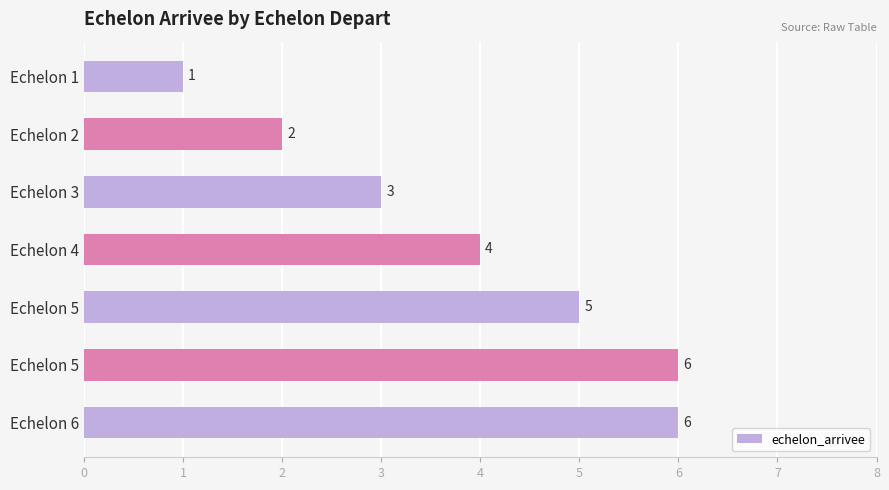

What is the sum of all values?

27